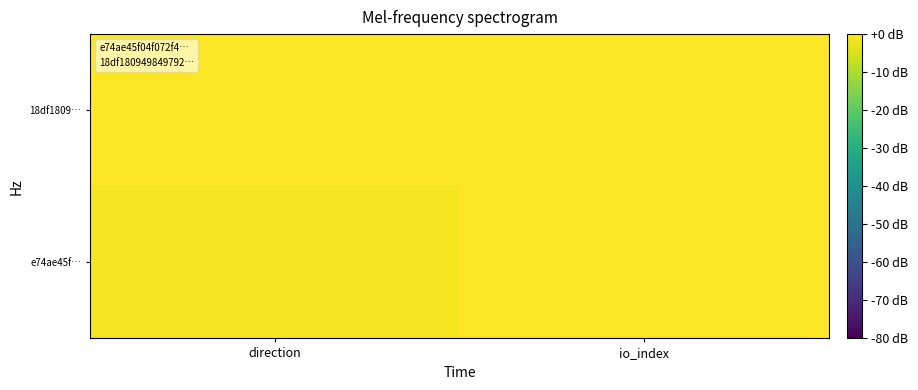

Which series has the widest spread of values?

18df1809…